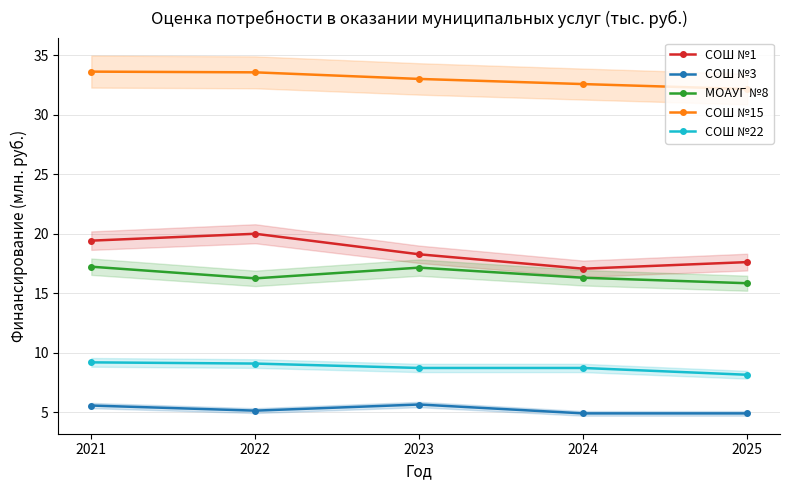

How many data points in СОШ №1 are less than 18?

2